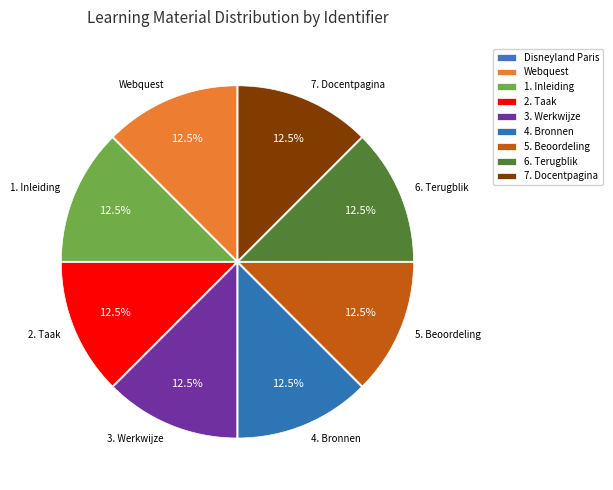

The 3. Werkwijze slice represents 1% of the pie. True or false?

False